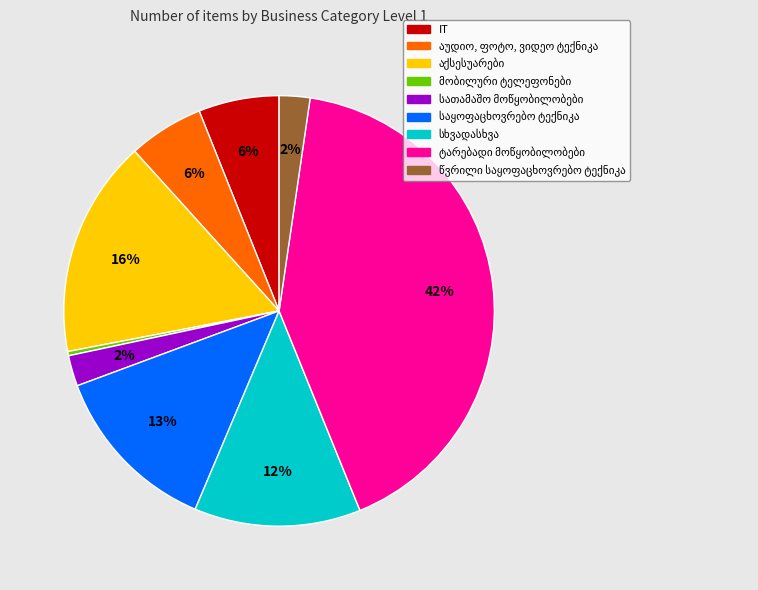

Does any single category account for the majority?

No